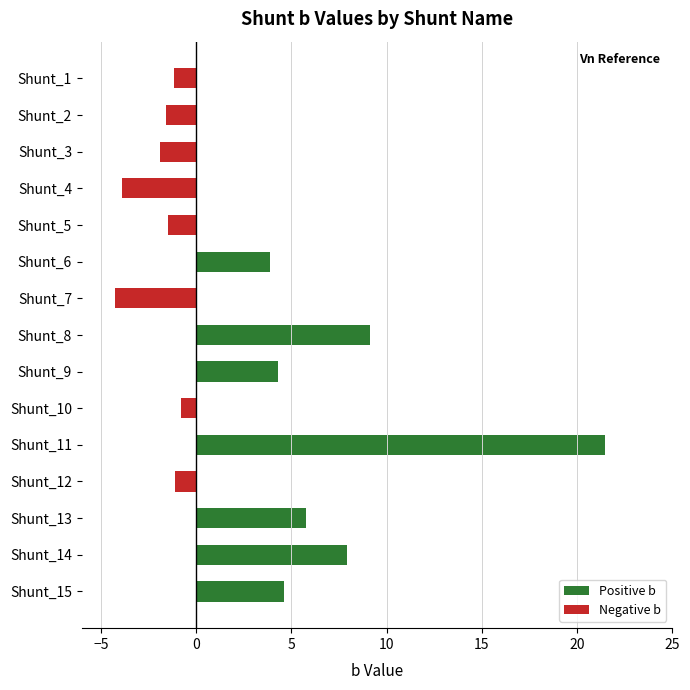

Reading left to right, extract all data points from this chart.

Positive b: 0.0	0.0	0.0	0.0	0.0	3.9	0.0	9.1	4.3	0.0	21.5	0.0	5.8	7.9	4.6
Negative b: -1.1	-1.6	-1.9	-3.9	-1.5	0.0	-4.3	0.0	0.0	-0.8	0.0	-1.1	0.0	0.0	0.0